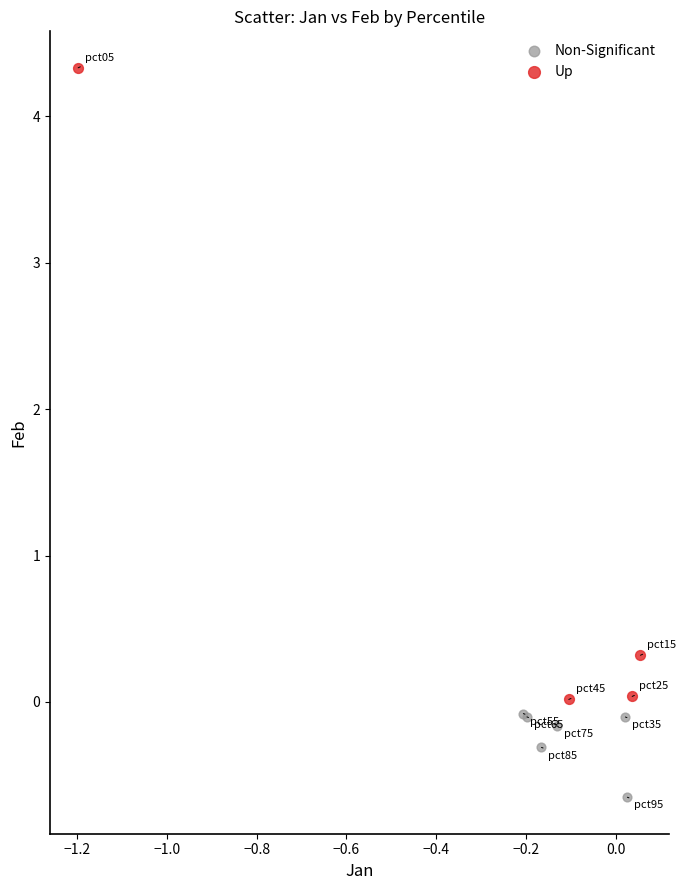

Which series contains the lowest Y value?

Non-Significant